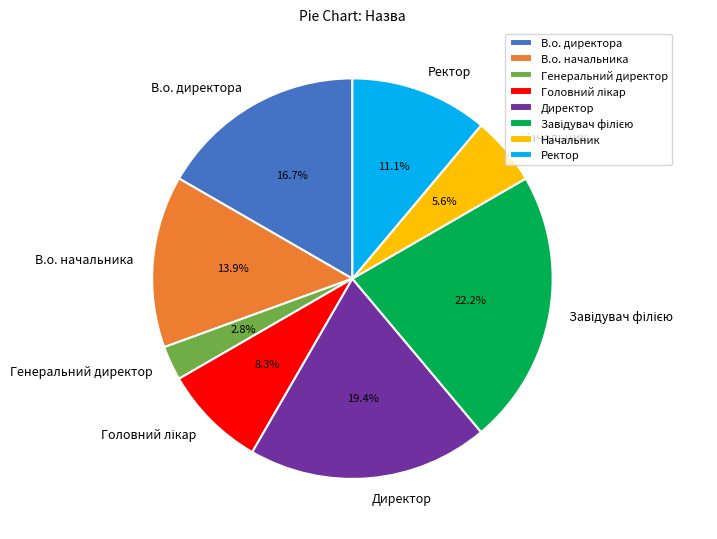

How many slices are in this pie chart?

8